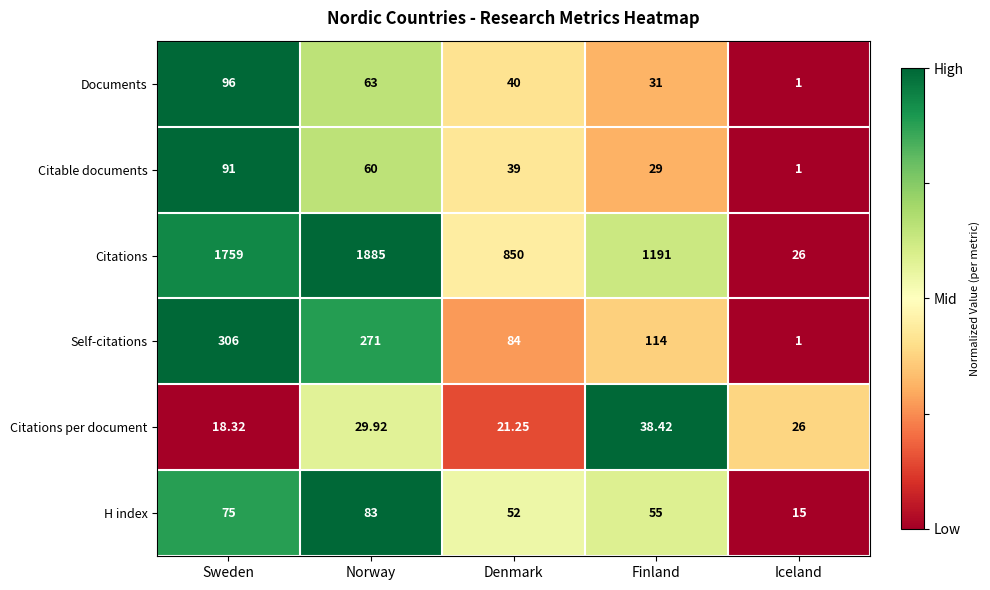

Between Norway and Finland, which series saw the biggest shift?

Citations